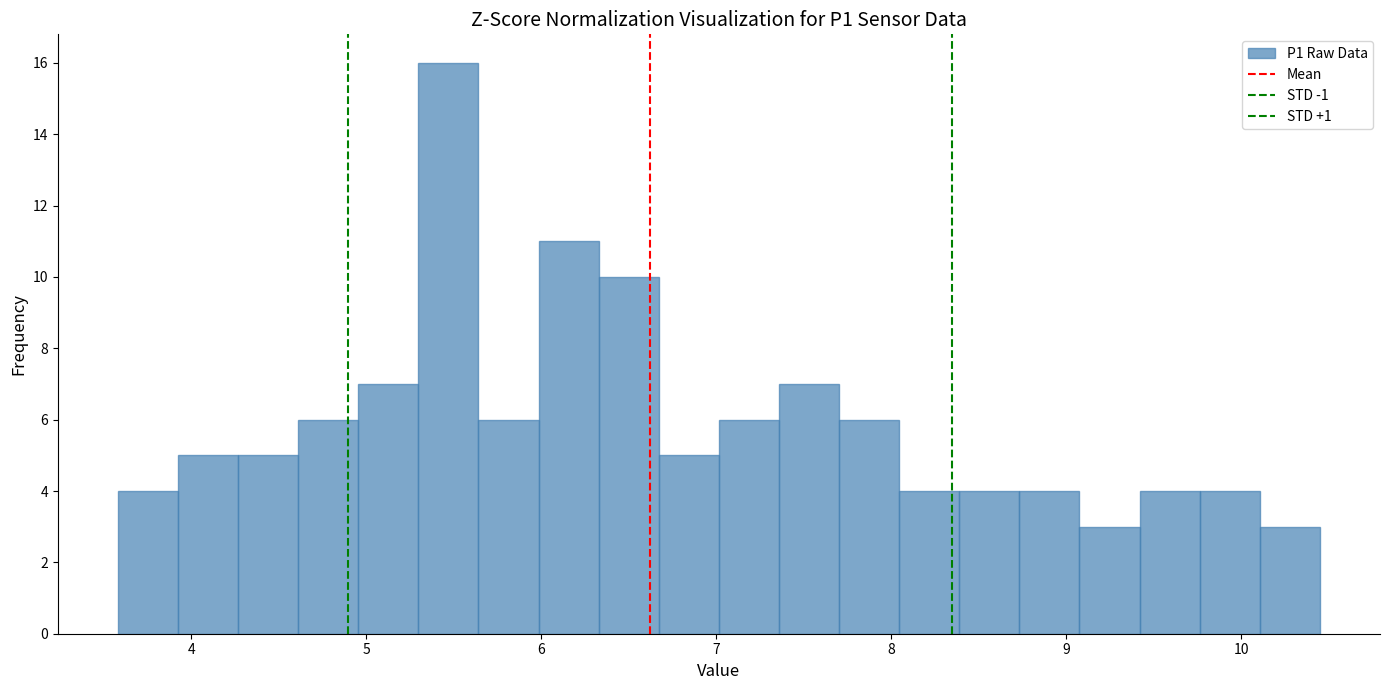

Around what value on the x-axis is the tallest bar? Give the approximate position of its centre, as read against the axis.

5.5